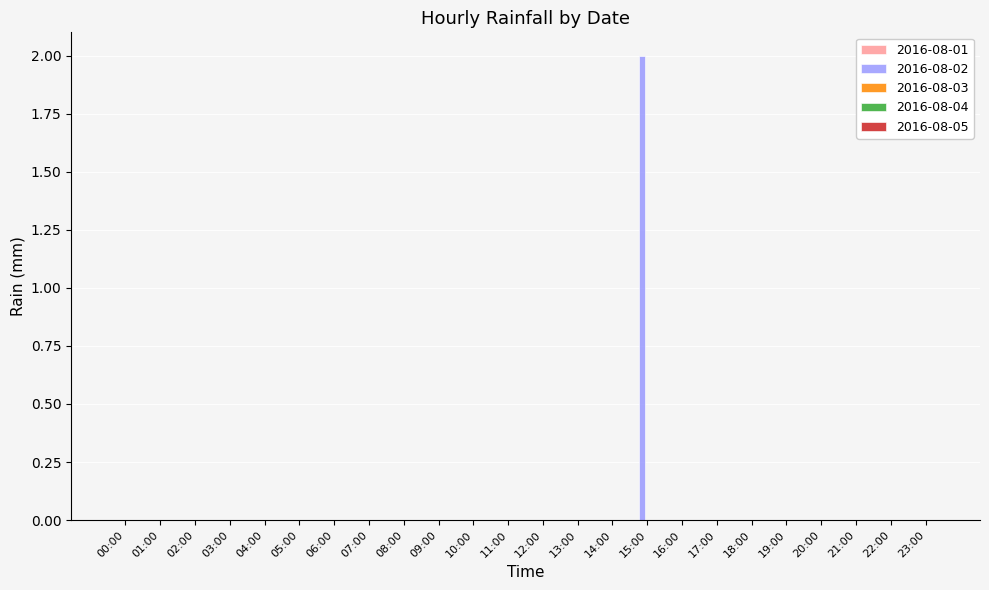

Is it true that the value at 13:00 is -1?

False